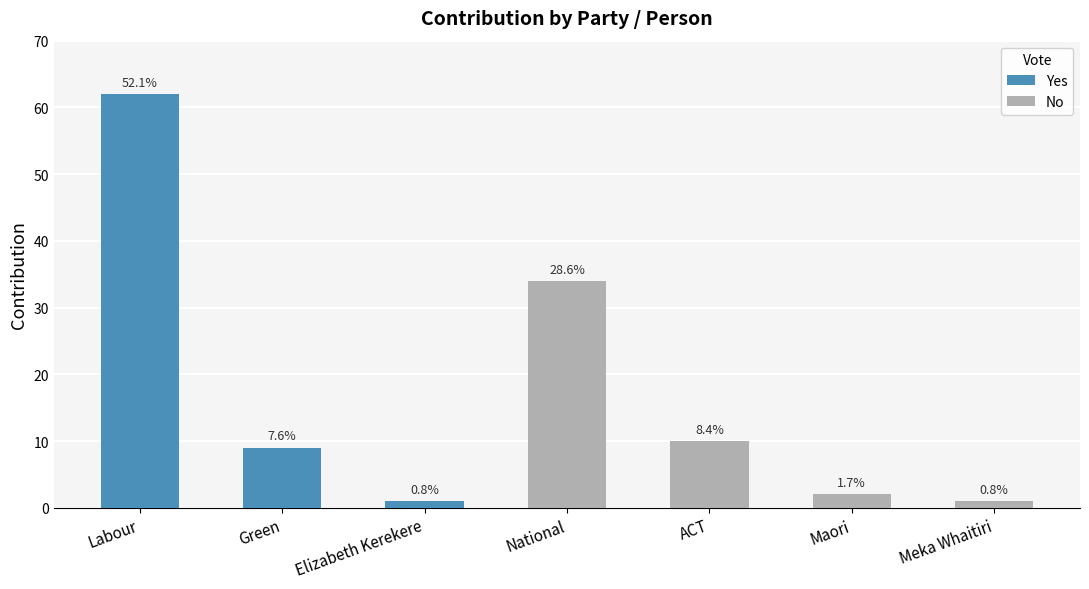

How many series are shown in this chart?

2